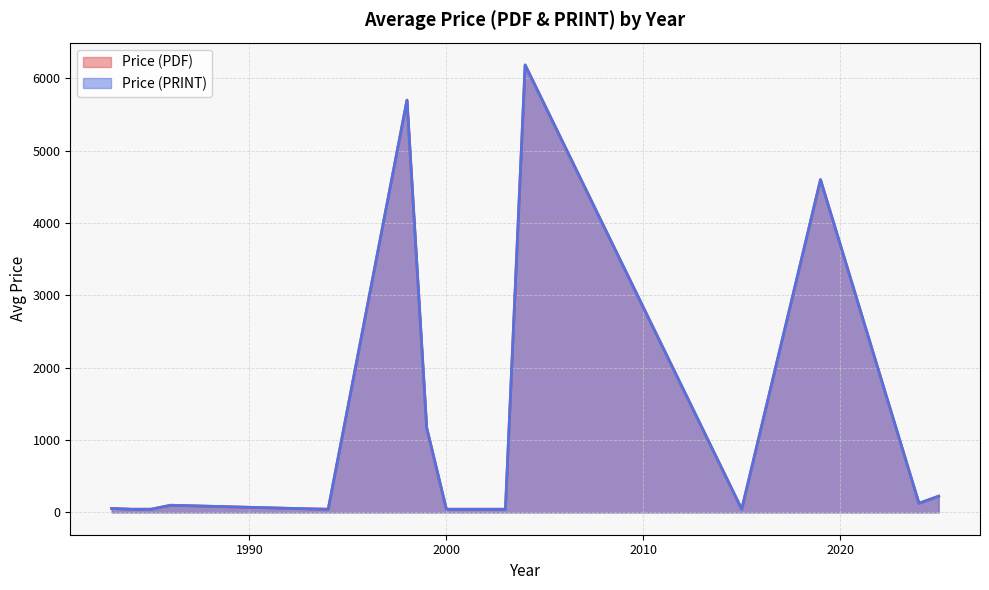

Is the value of Price (PRINT) at 1993 greater than the value of Price (PDF) at 2025?

No